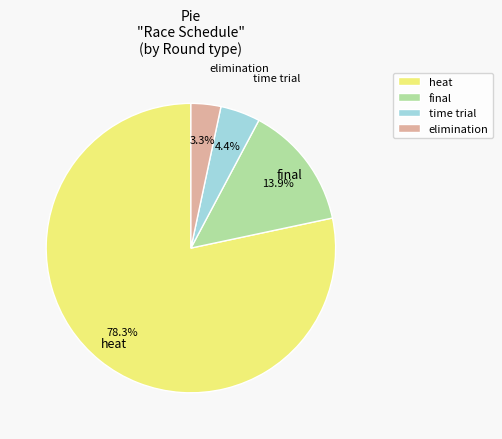

To the nearest percent, what is the difference between the largest and smallest slice percentages?

75%